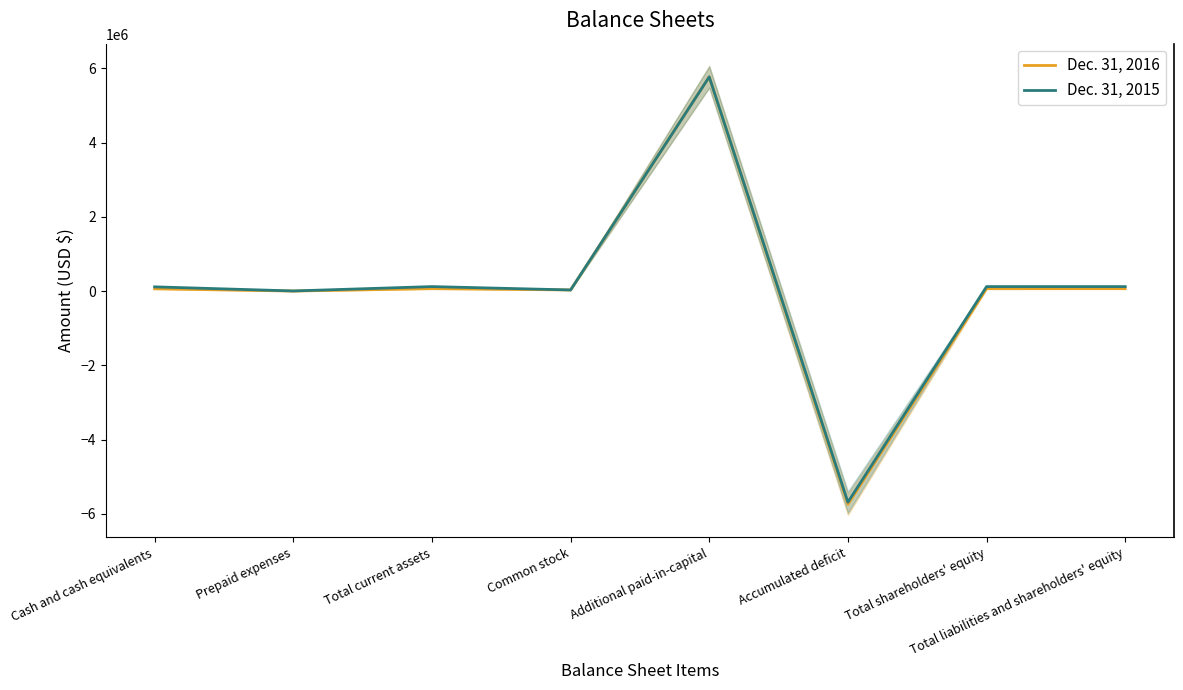

What value does the Dec. 31, 2015 series have at Total current assets?

124214